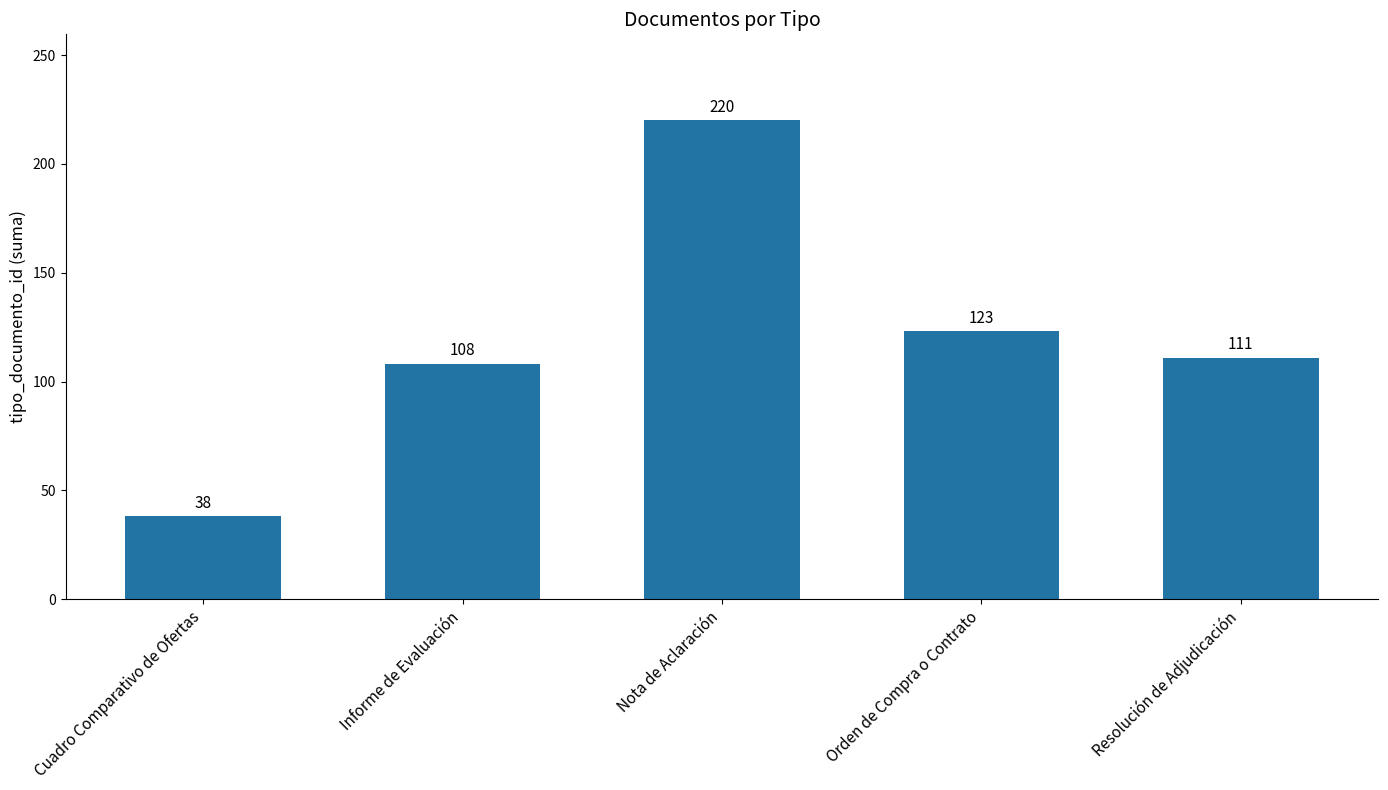

Which label corresponds to the smallest value in the chart?

Cuadro Comparativo de Ofertas